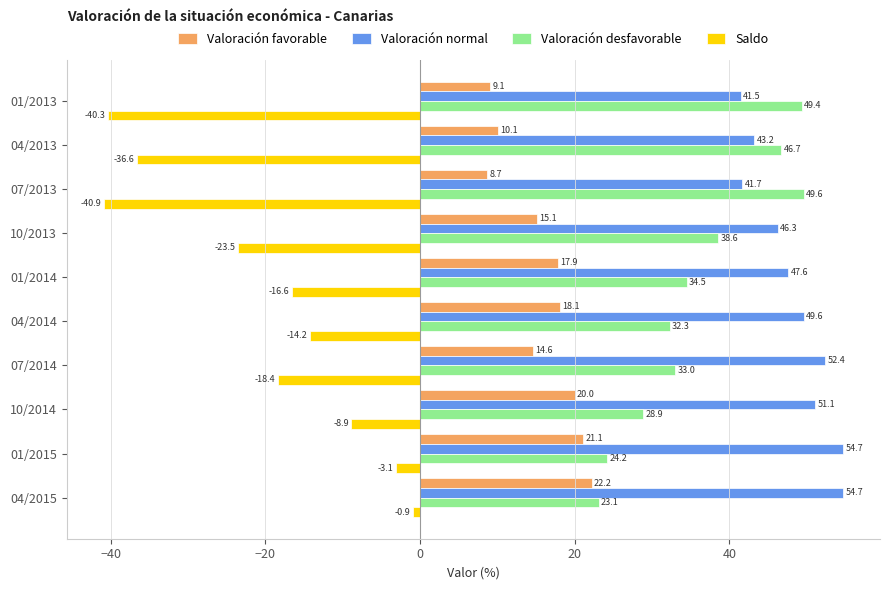

At how many categories does at least one series exceed 47?

8